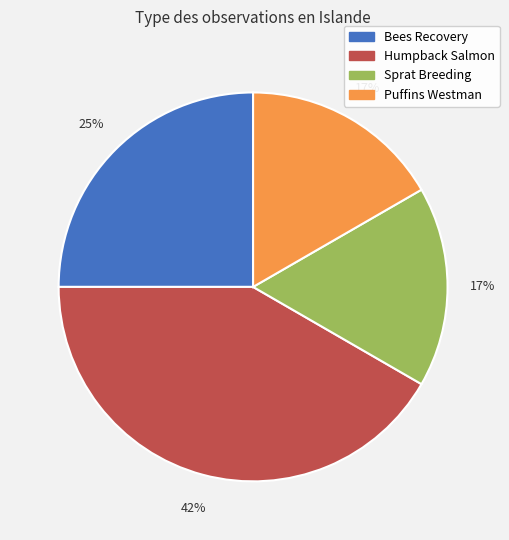

Is there a majority slice in this chart?

No